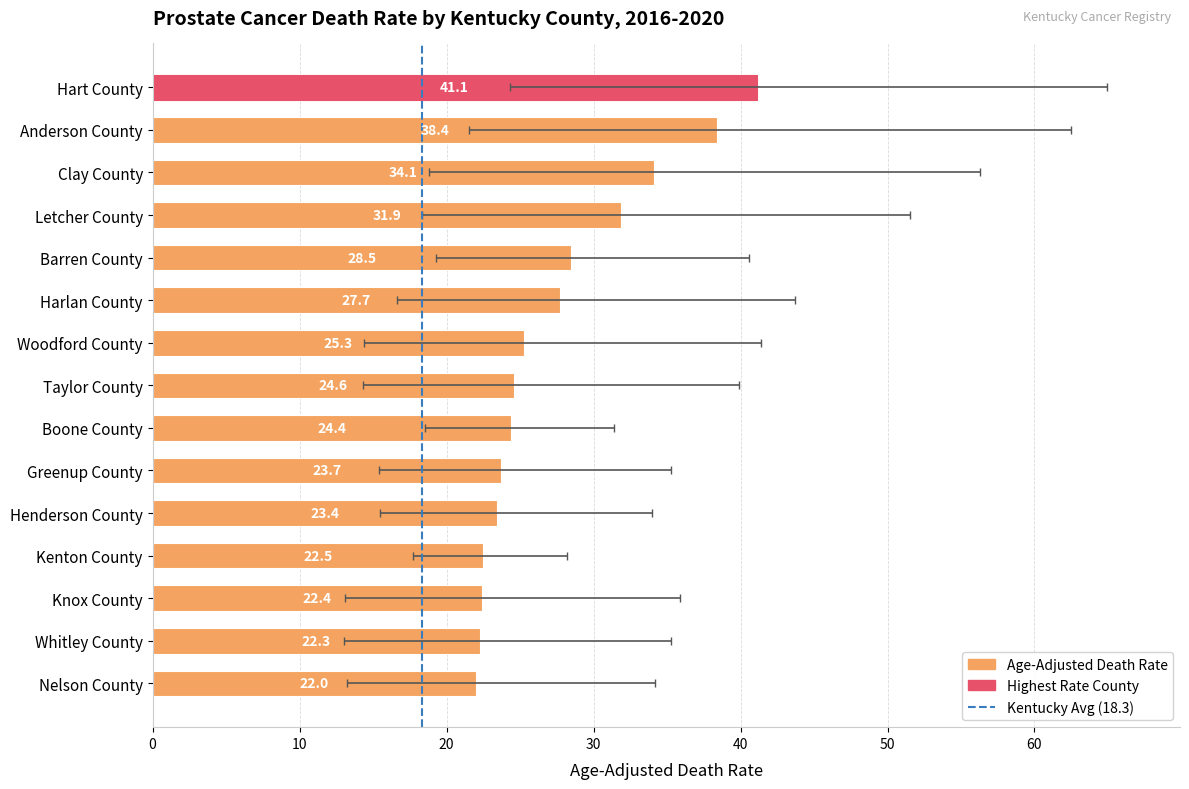

What is the average value?

27.5